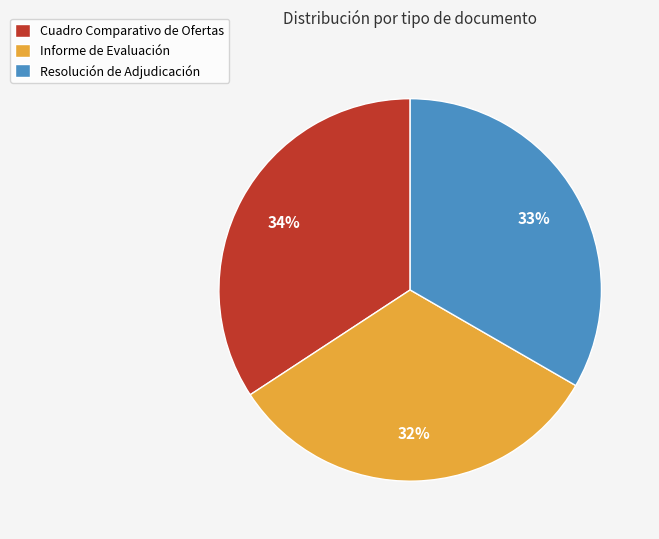

Is there a majority slice in this chart?

No